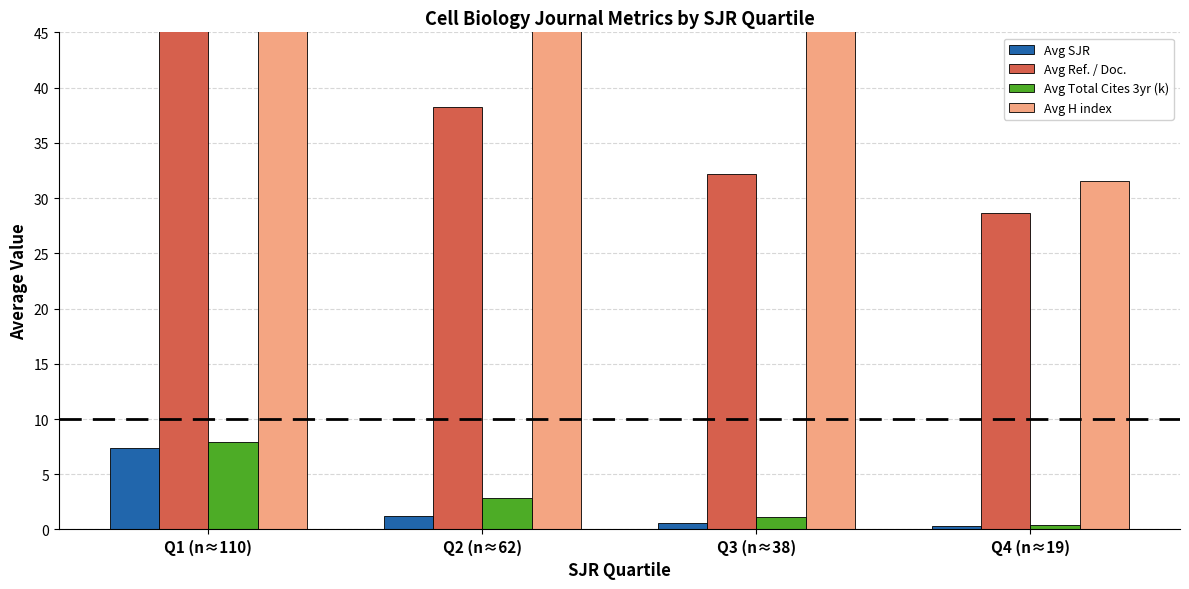

At which category is the sum across all series the highest?

Q1 (n≈110)